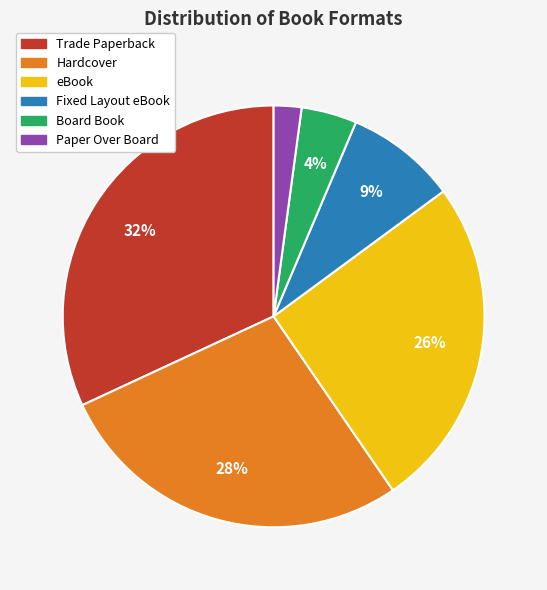

How many segments does this pie chart have?

6